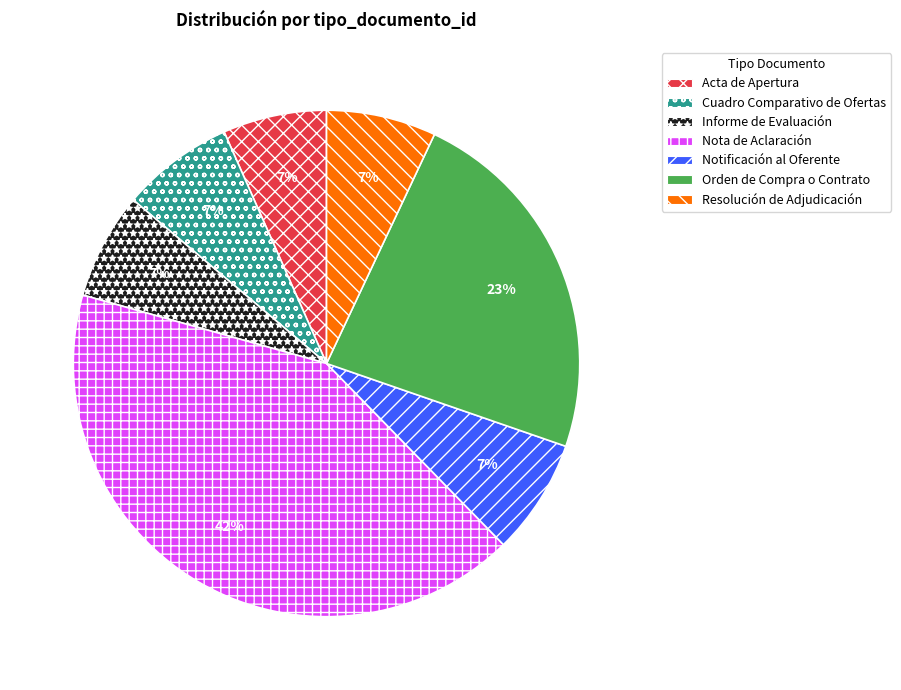

True or false: Notificación al Oferente accounts for 7% of the total.

True